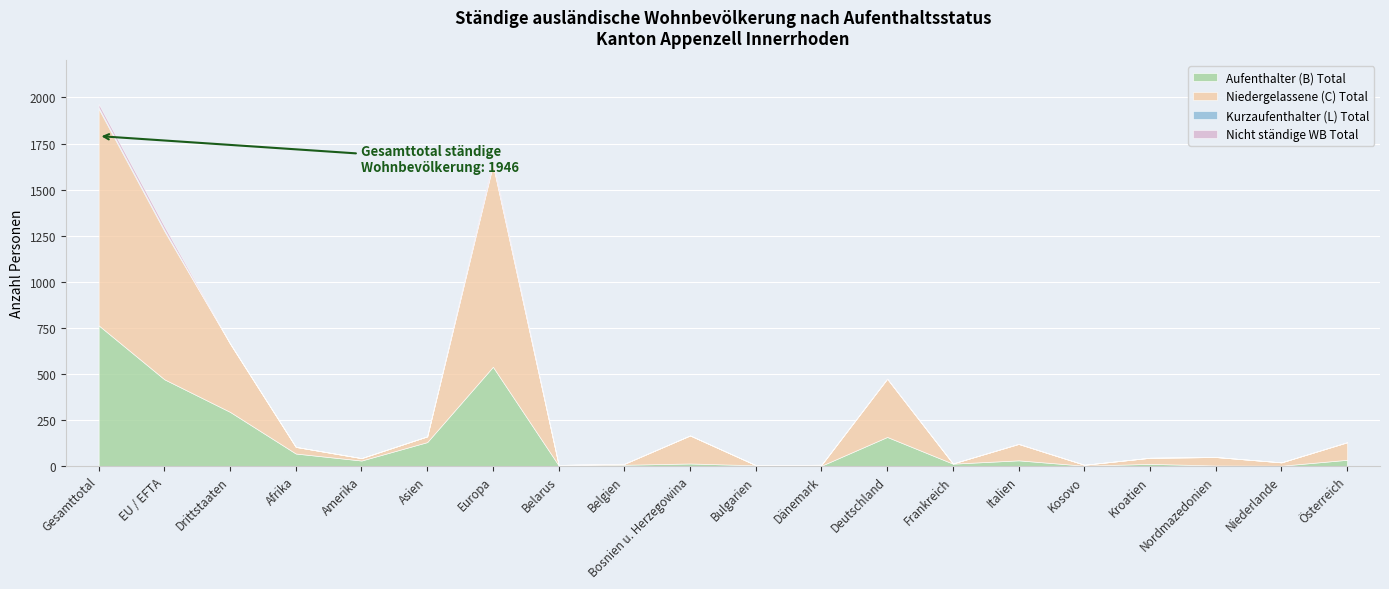

What is the label of the 15th point from the right?

Asien